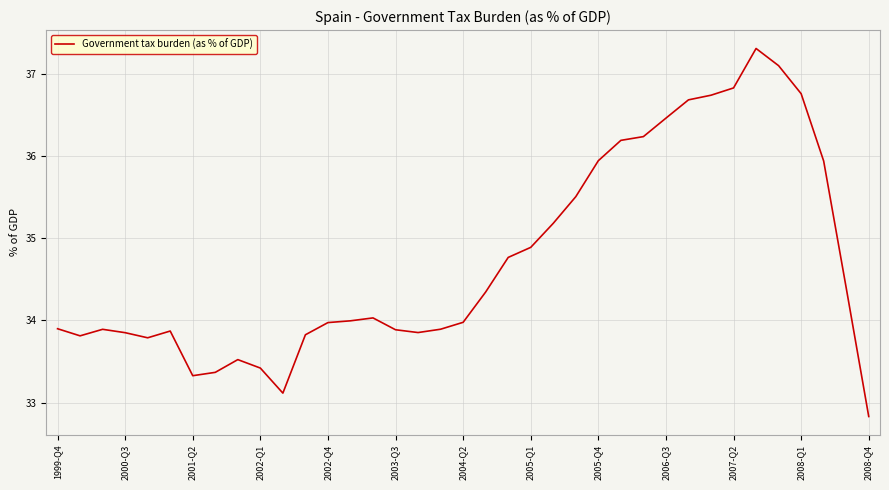

What is the difference between the maximum and minimum values?

4.5